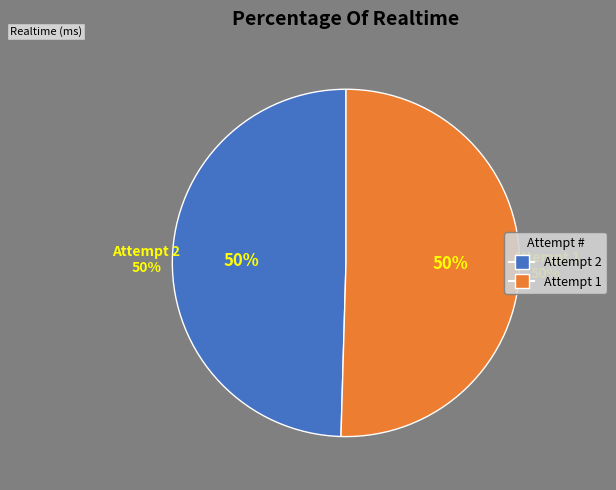

The 2 slice represents 44% of the pie. True or false?

False